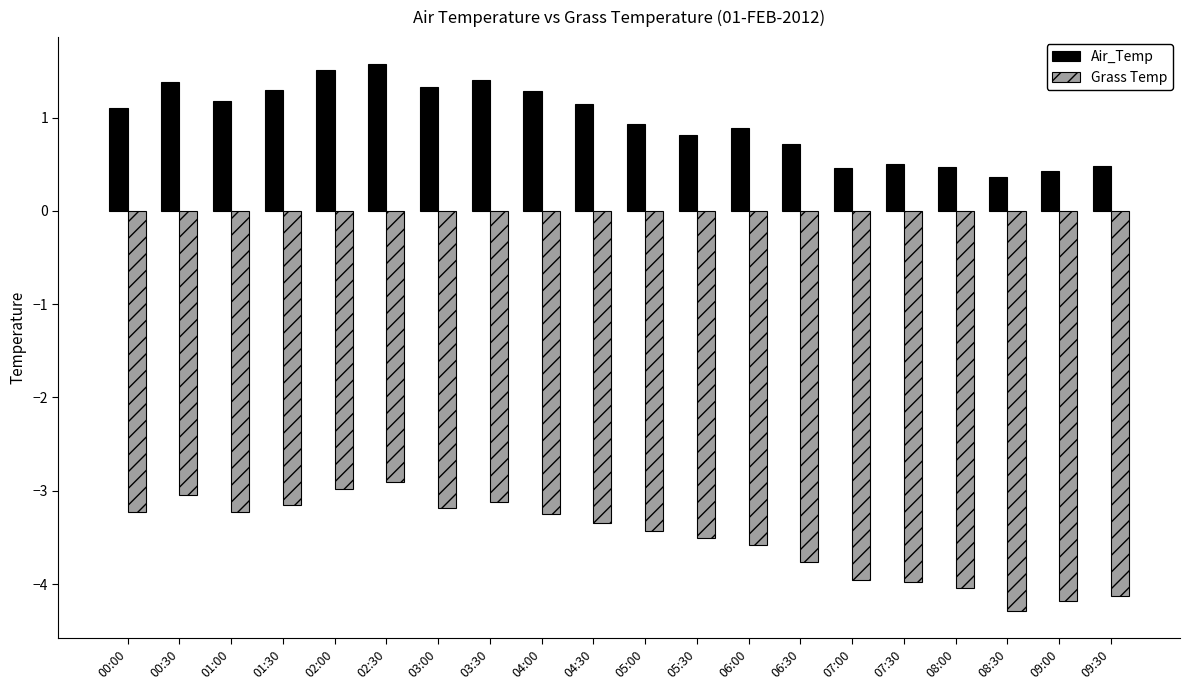

Between 00:30 and 06:00, which series saw the biggest shift?

Grass Temp